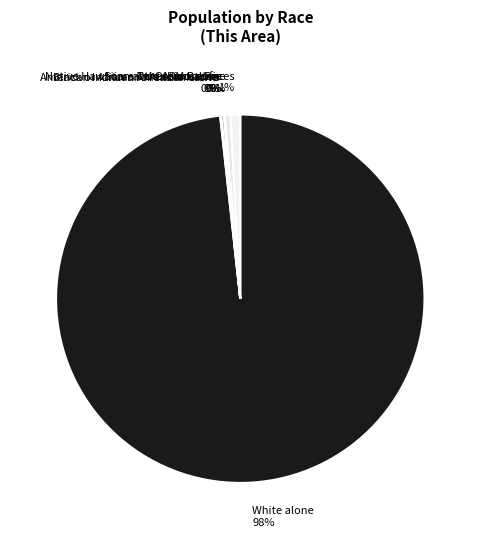

Combined, do Some Other Race alone and Two or More Races account for over 50%?

No